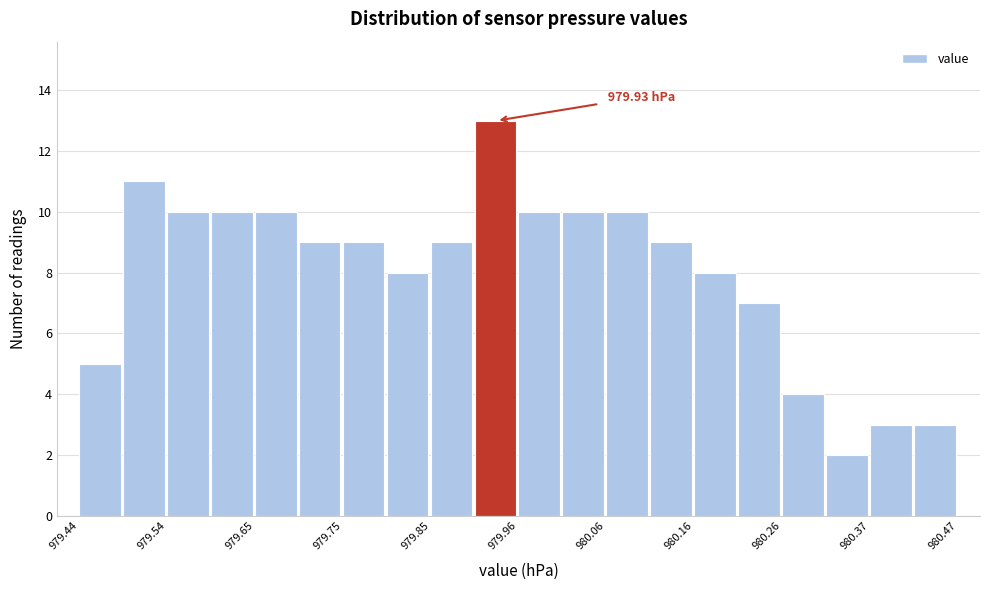

Around what value on the x-axis is the tallest bar? Give the approximate position of its centre, as read against the axis.

979.92